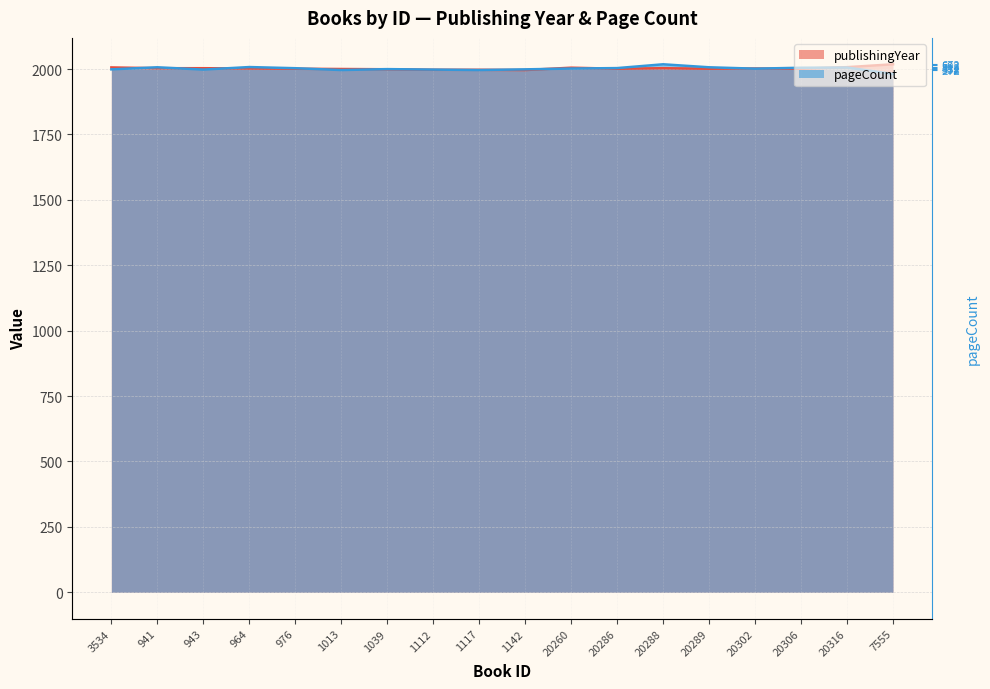

What is the difference between the highest and lowest values at 1013?

4.0